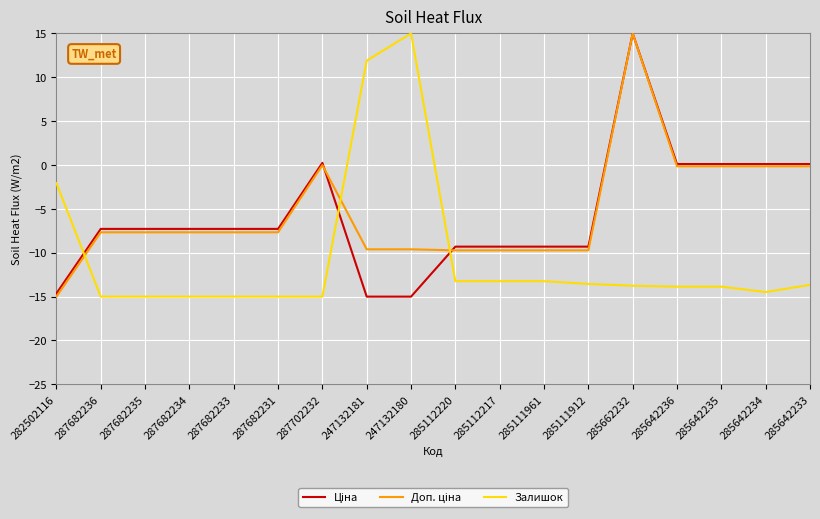

At which category is the sum across all series the highest?

285662232